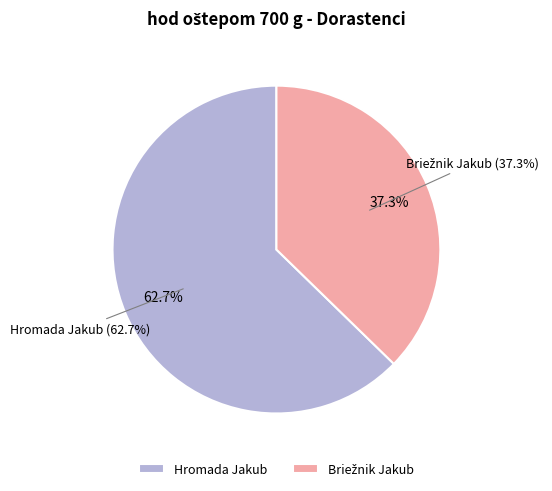

To the nearest percent, what percentage of the pie is Briežnik Jakub?

37%